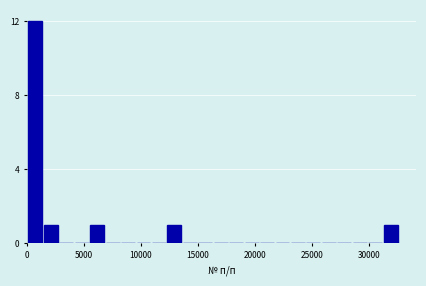

Read against the x-axis, roughly where is the centre of the tallest bar?

500